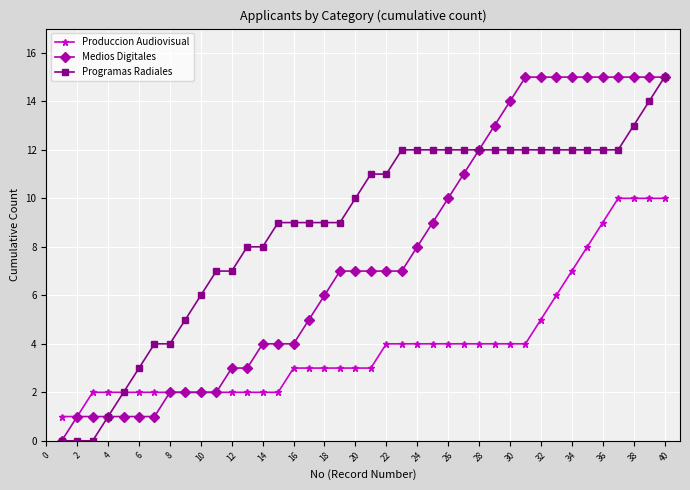

What are all the series names shown in the legend?

Produccion Audiovisual, Medios Digitales, Programas Radiales